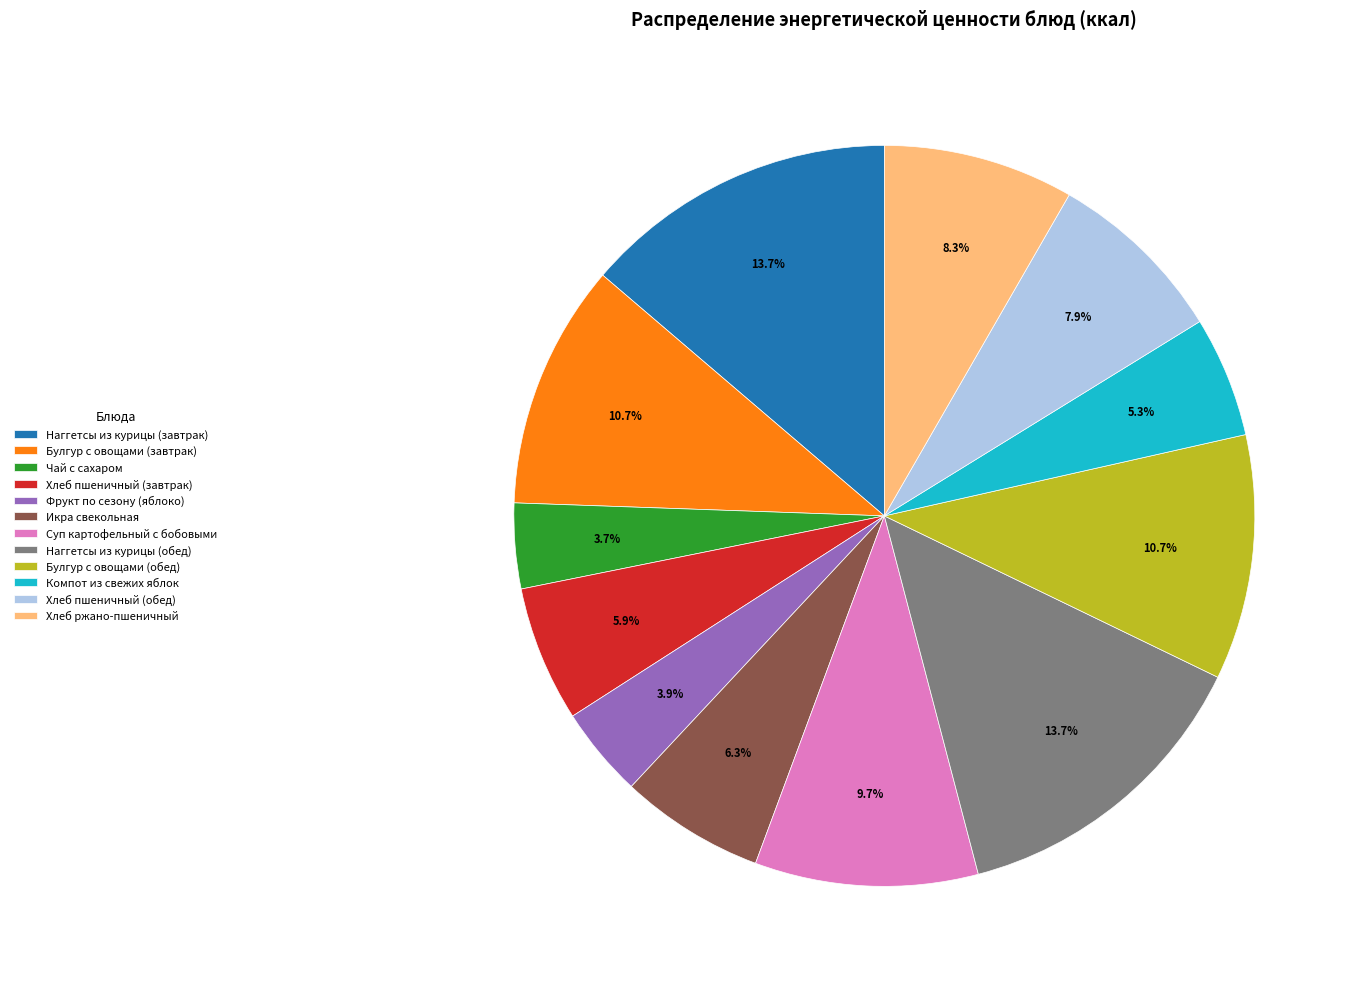

Between Хлеб пшеничный (завтрак) and Булгур с овощами (обед), which is larger?

Булгур с овощами (обед)